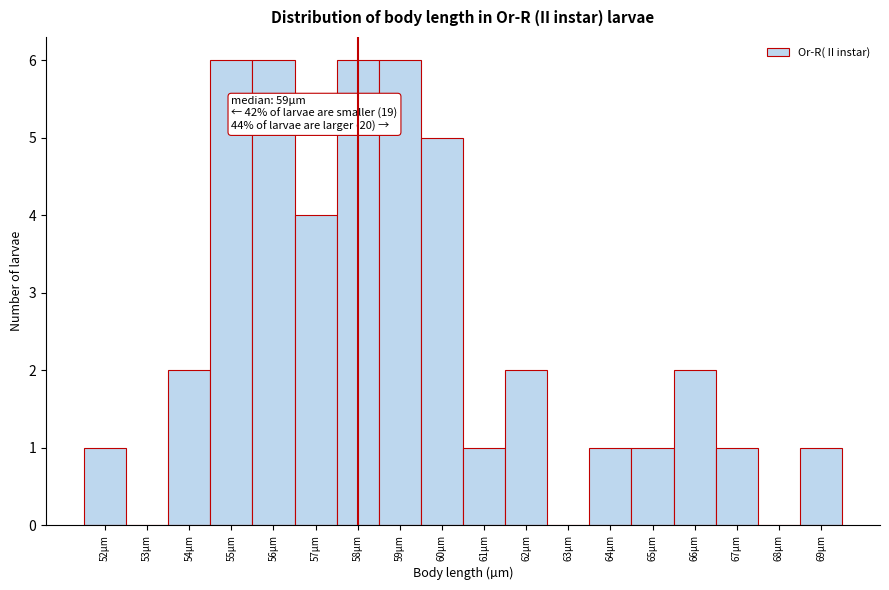

Reading left to right, transcribe all the data shown in this chart.

52µm=1	53µm=0	54µm=2	55µm=6	56µm=6	57µm=4	58µm=6	59µm=6	60µm=5	61µm=1	62µm=2	63µm=0	64µm=1	65µm=1	66µm=2	67µm=1	68µm=0	69µm=1